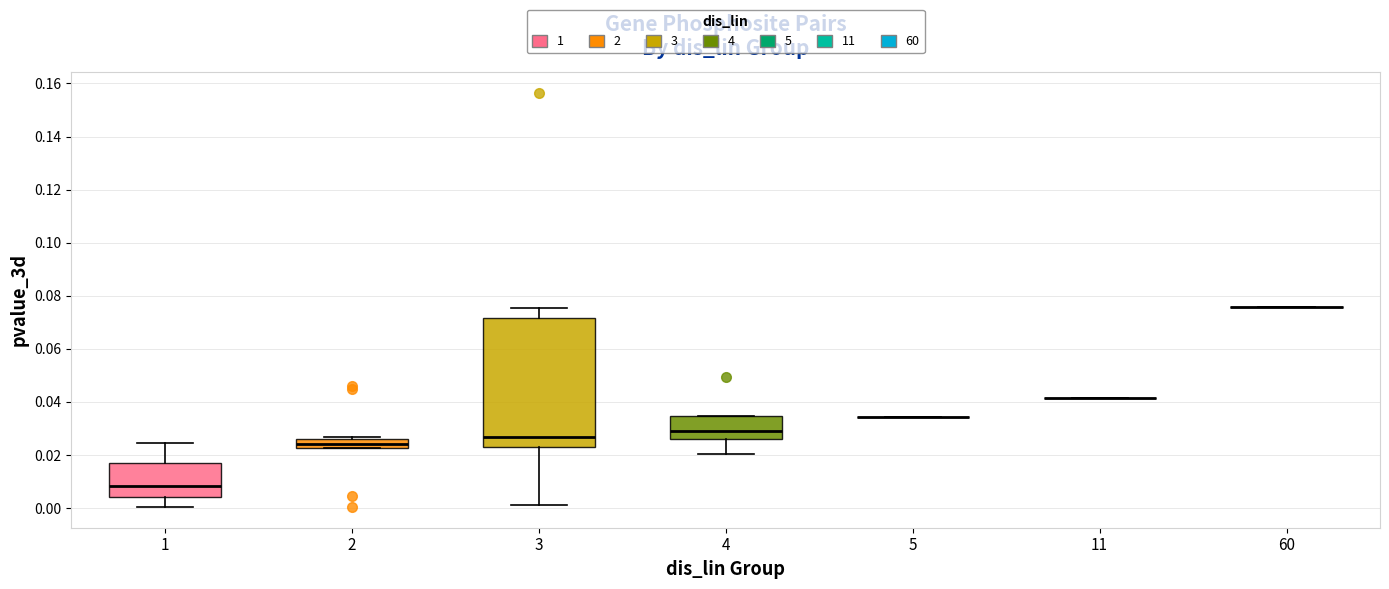

Which box is the tallest, from its lower edge to its upper edge?

3